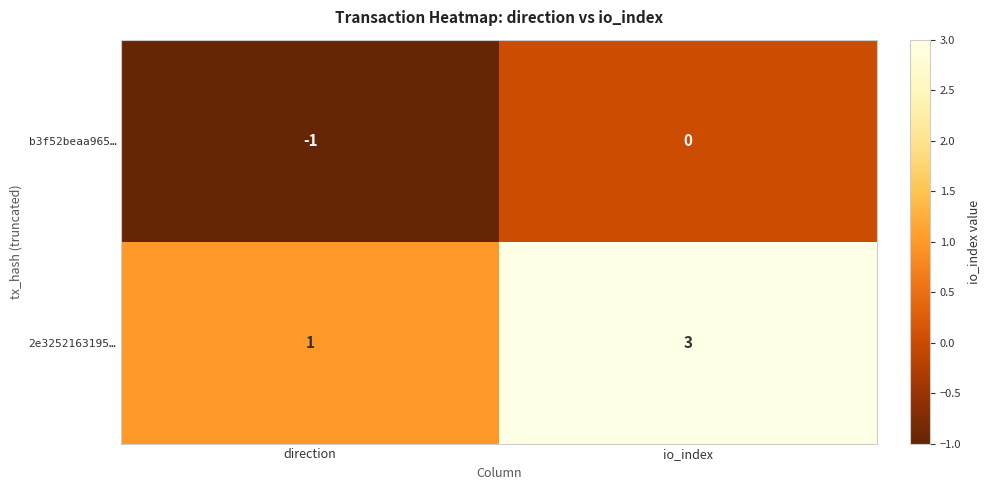

How many series are shown in this chart?

2